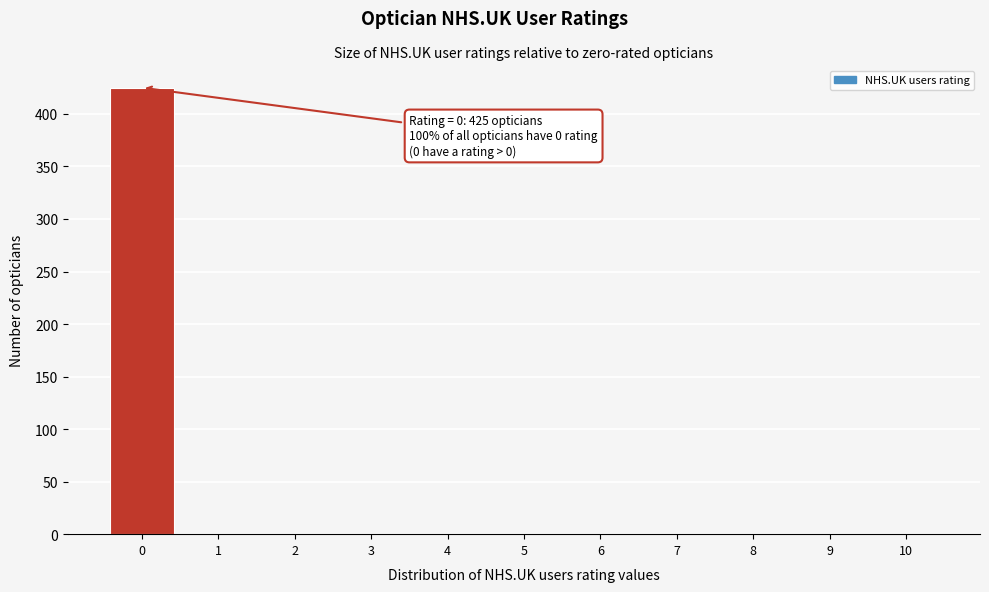

Over which range of the x-axis is the bar tallest?

-0.5 to 0.5